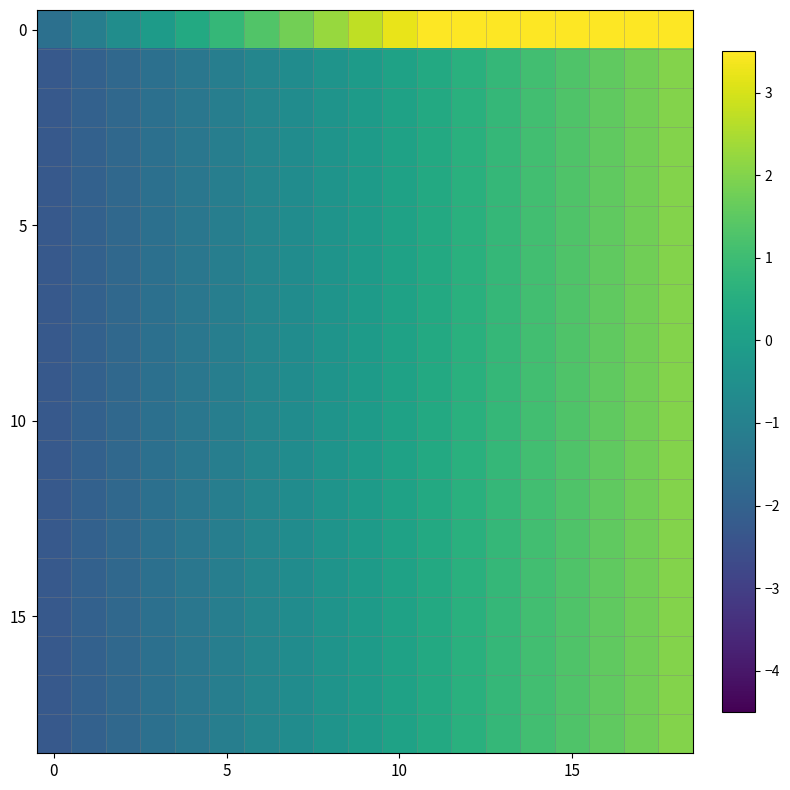

Count the number of categories in the chart.

19